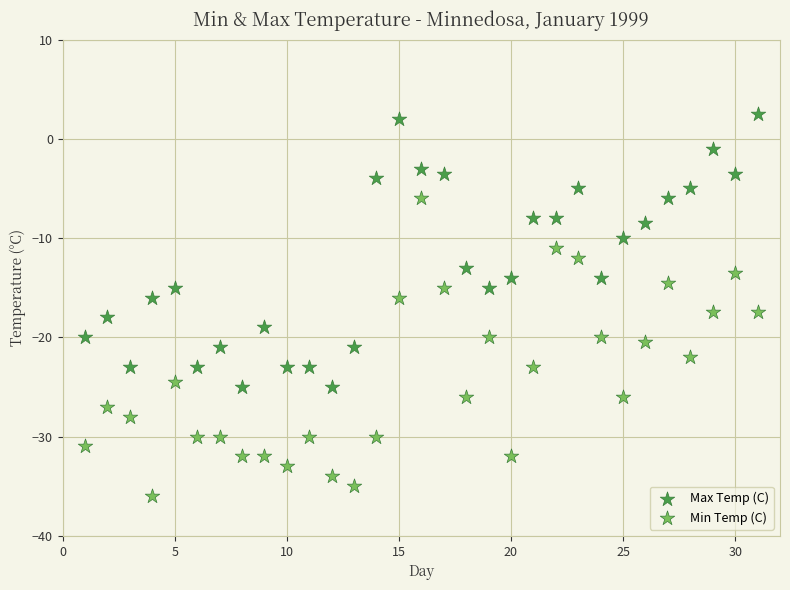

Which series contains the lowest Y value?

Min Temp (C)